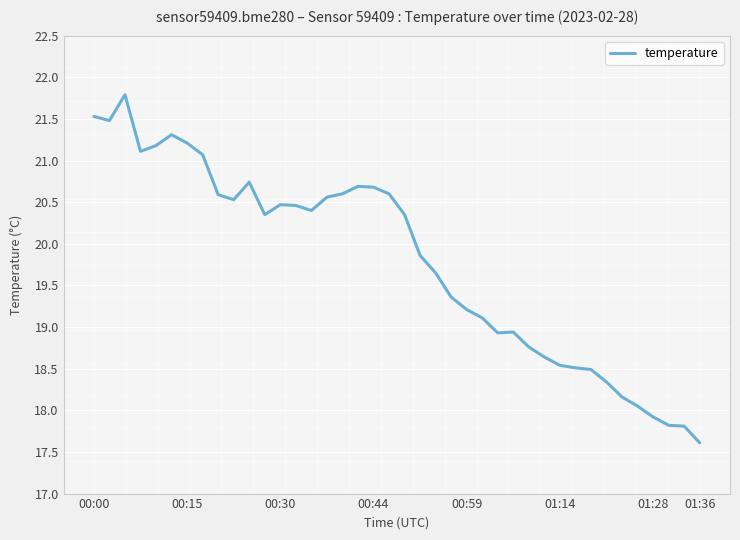

What is the minimum value shown in the chart?

17.6